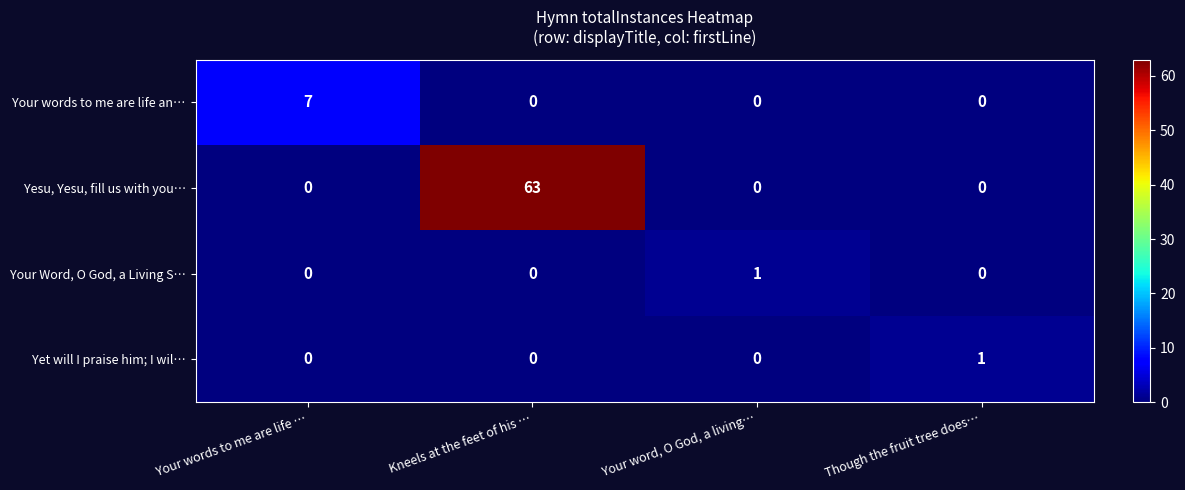

Is it true that Yesu, Yesu, fill us with you… equals -38 at Your words to me are life …?

False